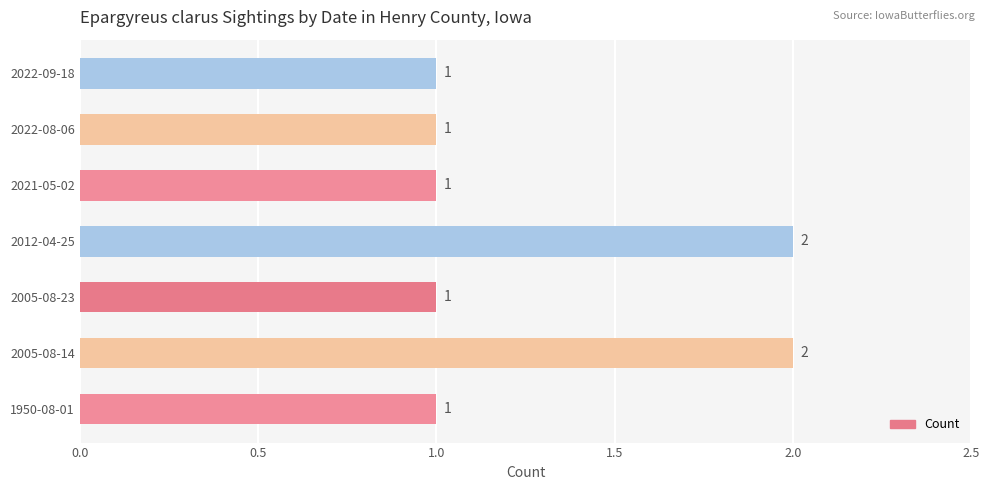

What is the sum of the values at 2005-08-23 and 2005-08-14?

3